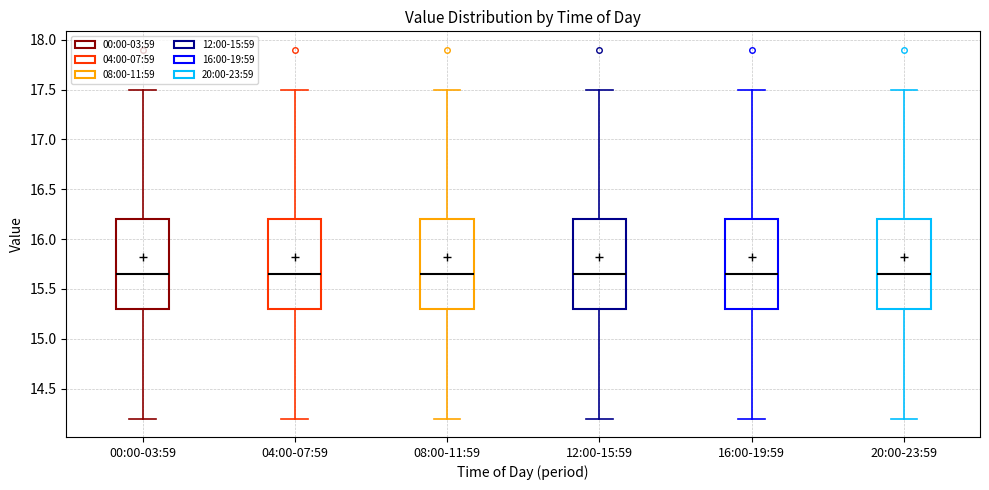

Reading left to right, read every box against the y-axis: the position of its median line, the range the box covers, and the ends of its whiskers. The values are not printed on the chart, so give them approximately, as read against the axis.

00:00-03:59: median 15.65, box 15.30 to 16.20, whiskers 14.20 to 17.50
04:00-07:59: median 15.65, box 15.30 to 16.20, whiskers 14.20 to 17.50
08:00-11:59: median 15.65, box 15.30 to 16.20, whiskers 14.20 to 17.50
12:00-15:59: median 15.65, box 15.30 to 16.20, whiskers 14.20 to 17.50
16:00-19:59: median 15.65, box 15.30 to 16.20, whiskers 14.20 to 17.50
20:00-23:59: median 15.65, box 15.30 to 16.20, whiskers 14.20 to 17.50